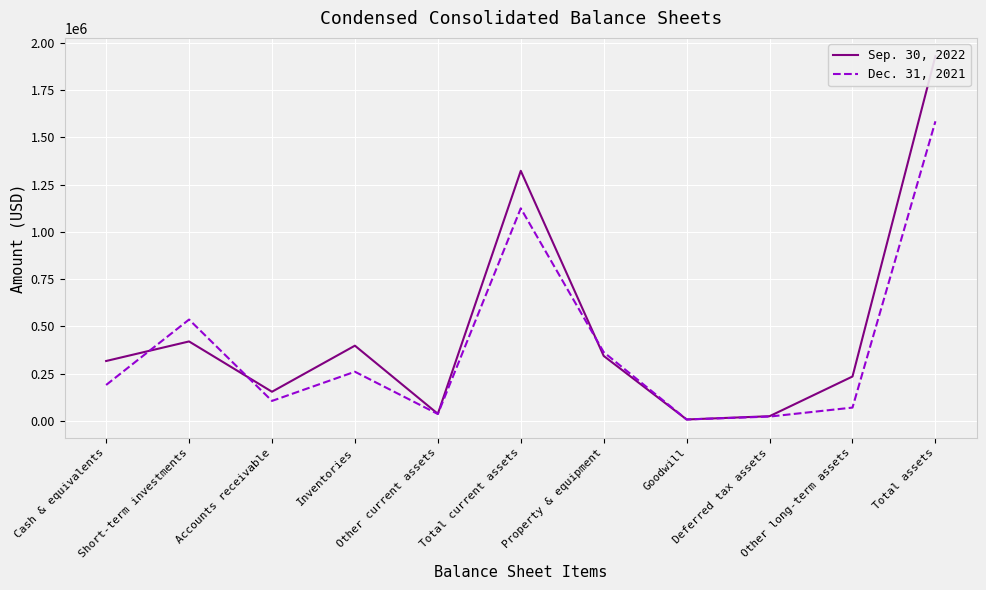

Where do Sep. 30, 2022 and Dec. 31, 2021 first cross each other?

Cash & equivalents and Short-term investments